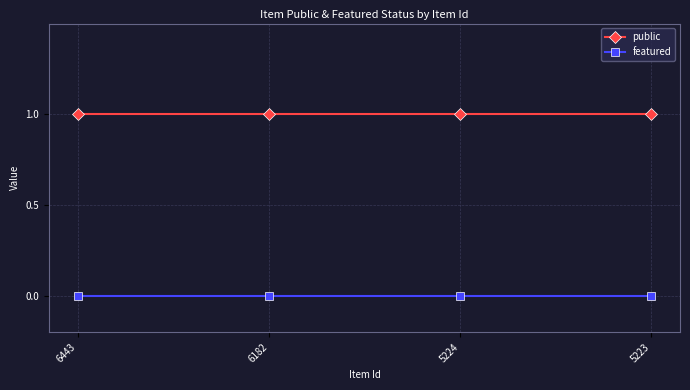

True or false: featured and public cross at least once.

False